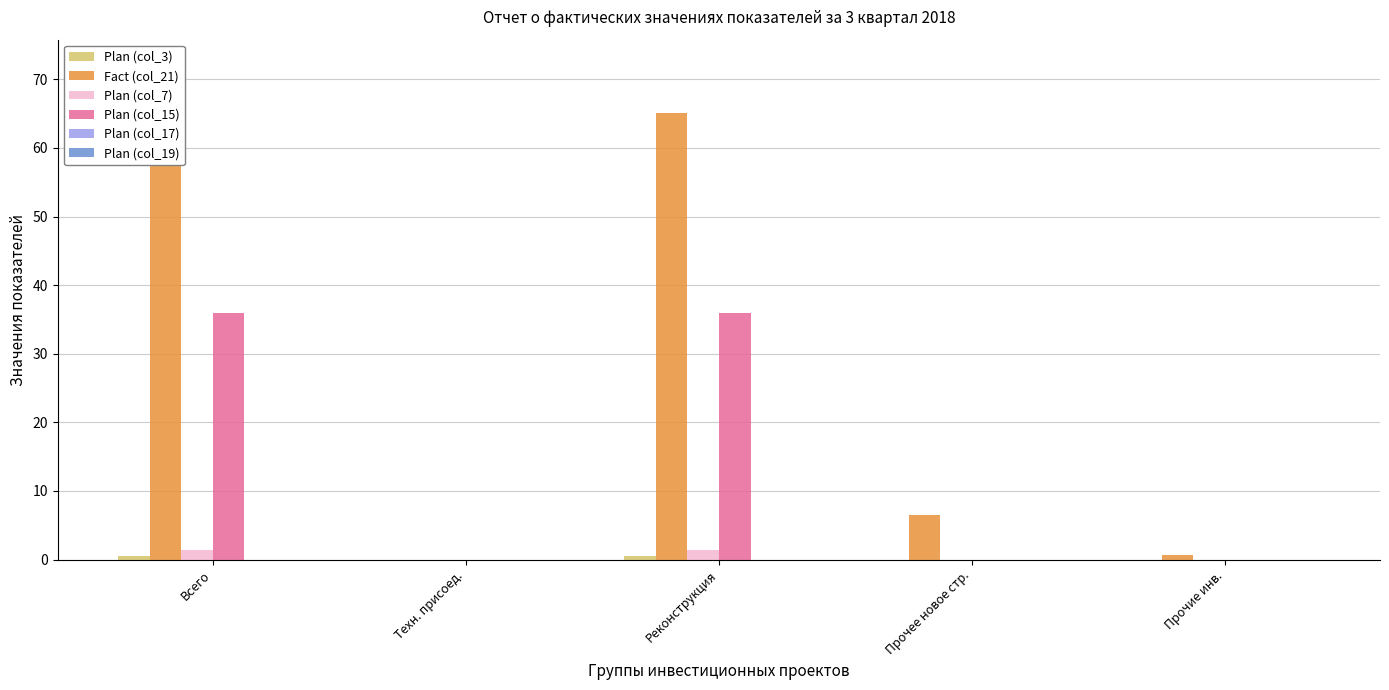

List the labels in order of Fact (col_21) value, largest first.

Всего, Реконструкция, Прочее новое стр., Прочие инв., Техн. присоед.